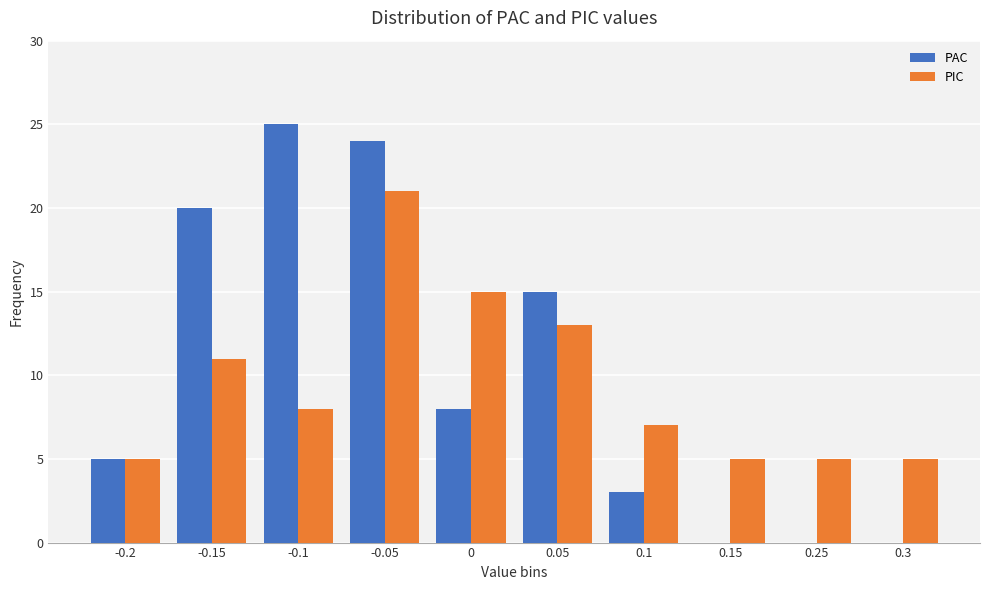

What is the greatest value displayed?

25